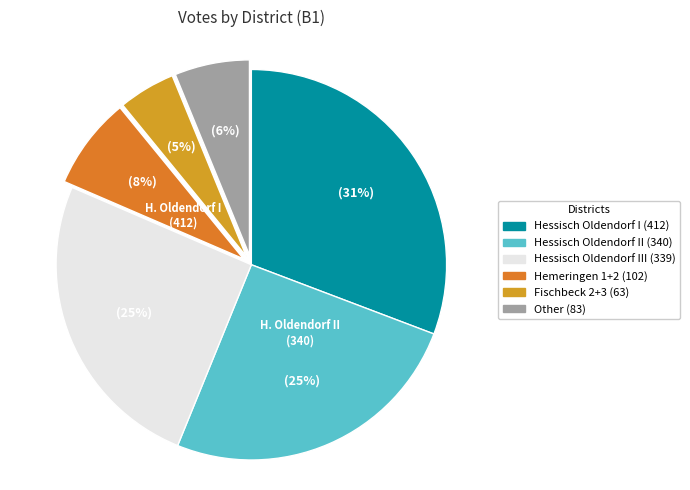

Is there any slice that represents more than half of the pie?

No